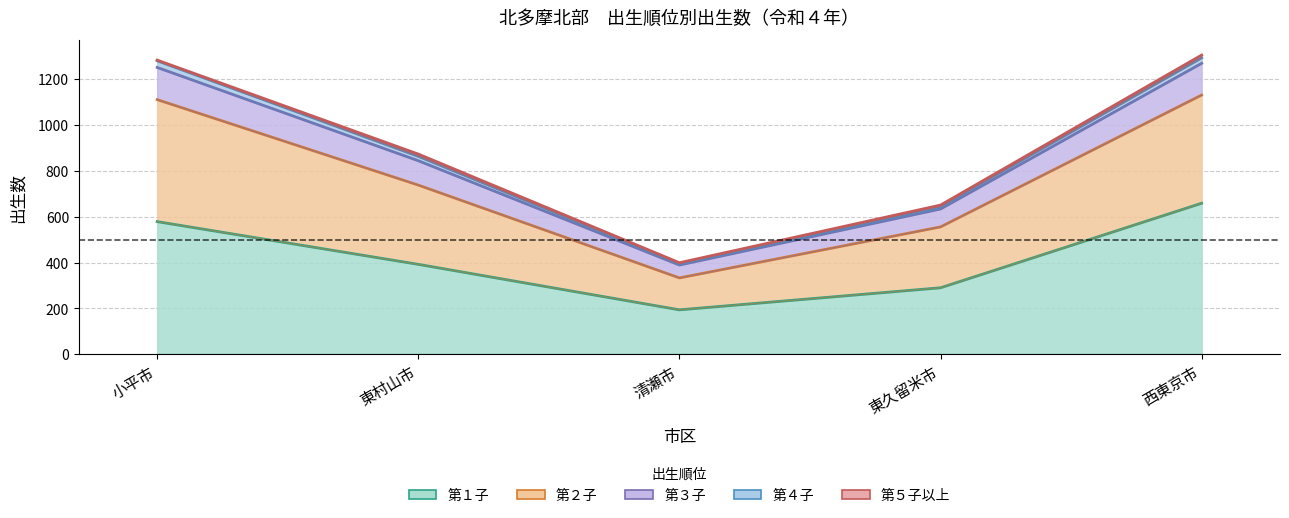

What position from the left is 東久留米市?

4